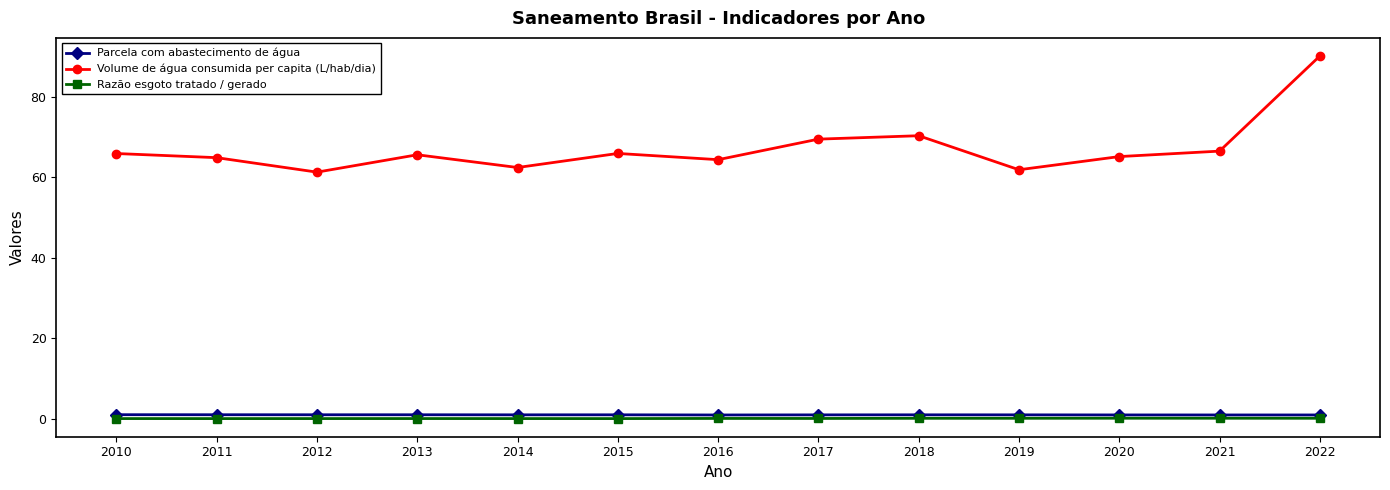

Rank the series at 2013 from lowest to highest value.

Razão esgoto tratado / gerado, Parcela com abastecimento de água, Volume de água consumida per capita (L/hab/dia)